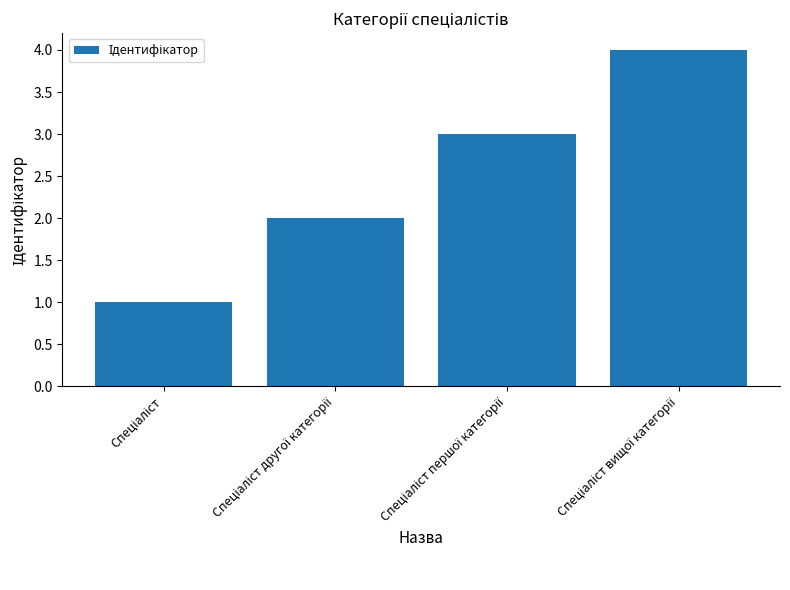

What is the difference between the maximum and minimum values?

3